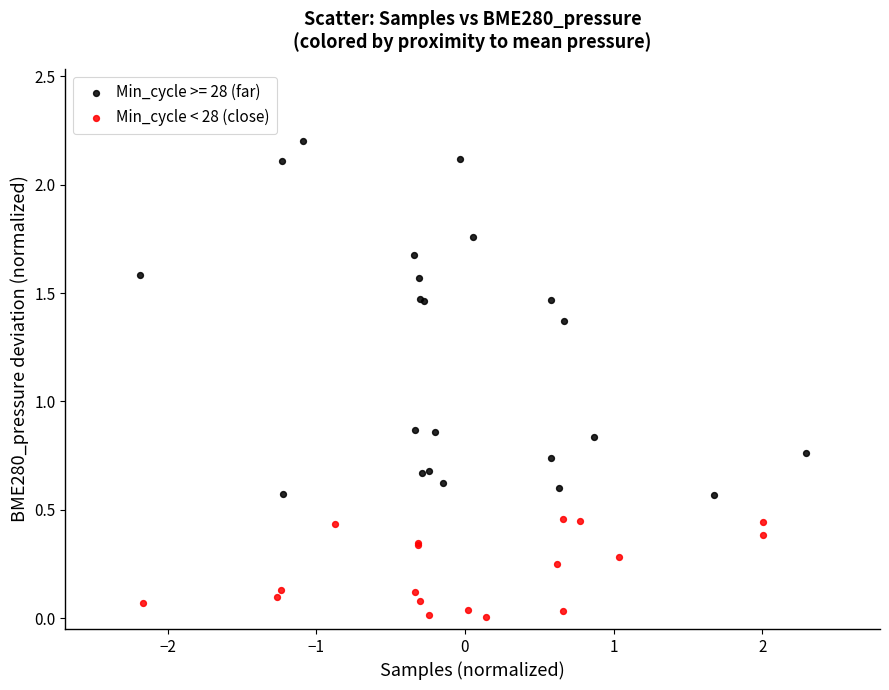

Which series reaches the minimum Y coordinate?

Min_cycle < 28 (close)